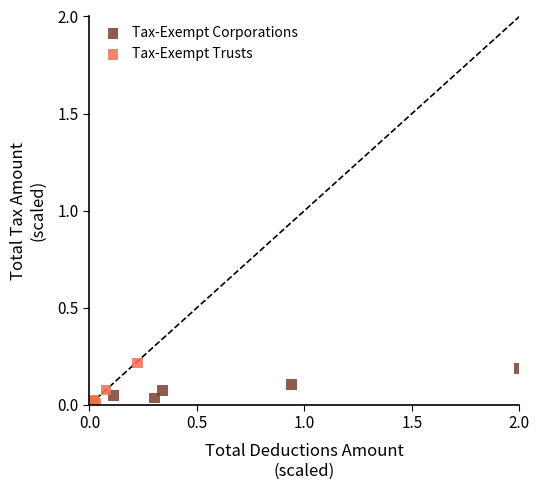

Which series has the largest Y range (max minus min)?

Tax-Exempt Trusts